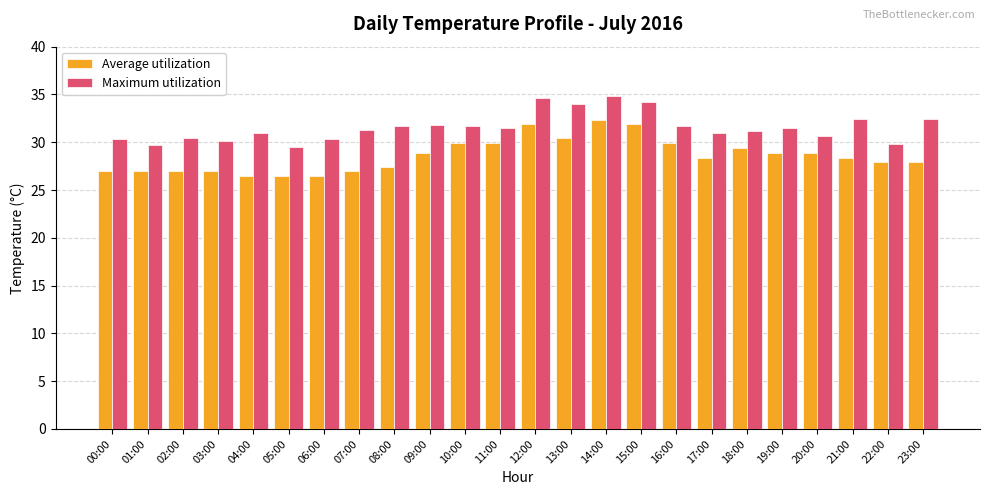

What are all the series names shown in the legend?

Average utilization, Maximum utilization